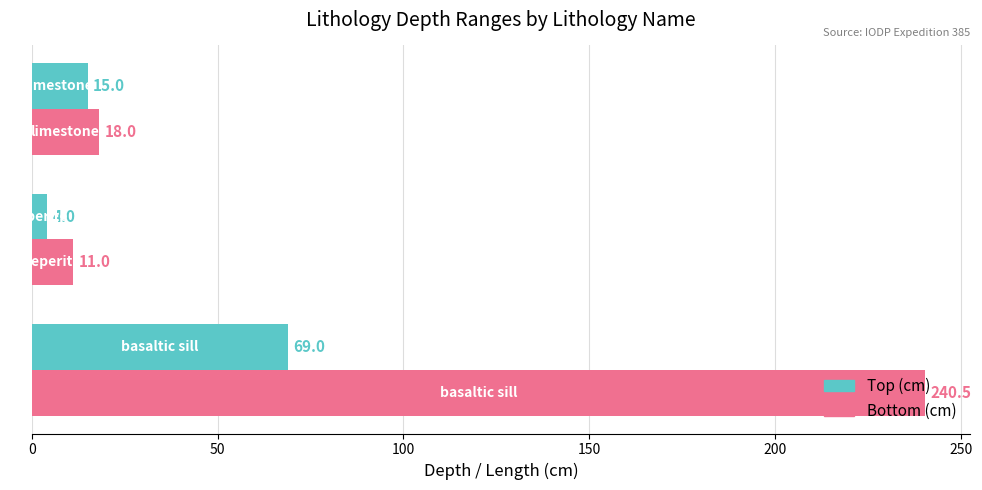

What is the average value of the Bottom (cm) series?

89.8